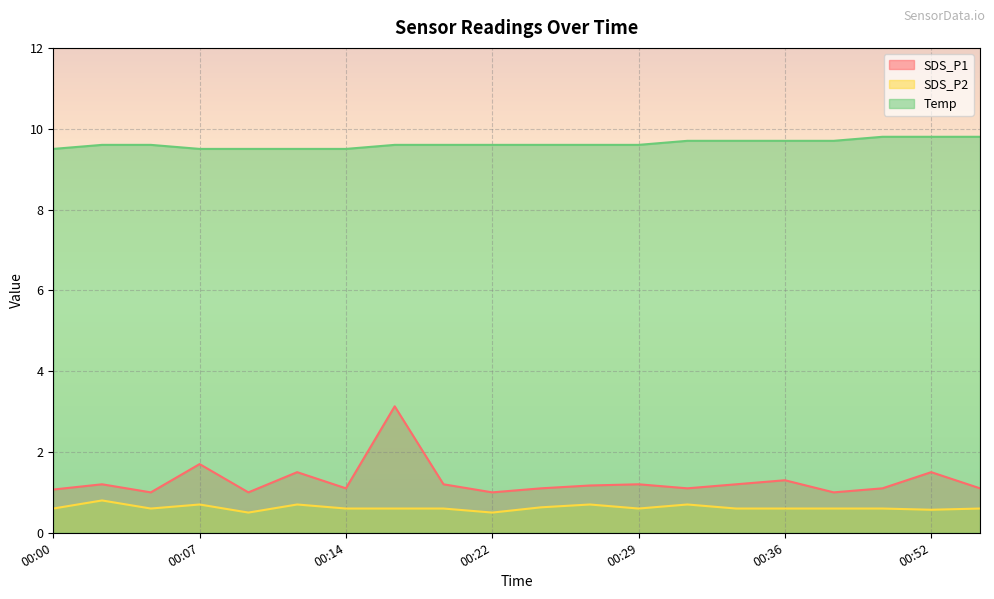

At how many categories does at least one series exceed 2?

20